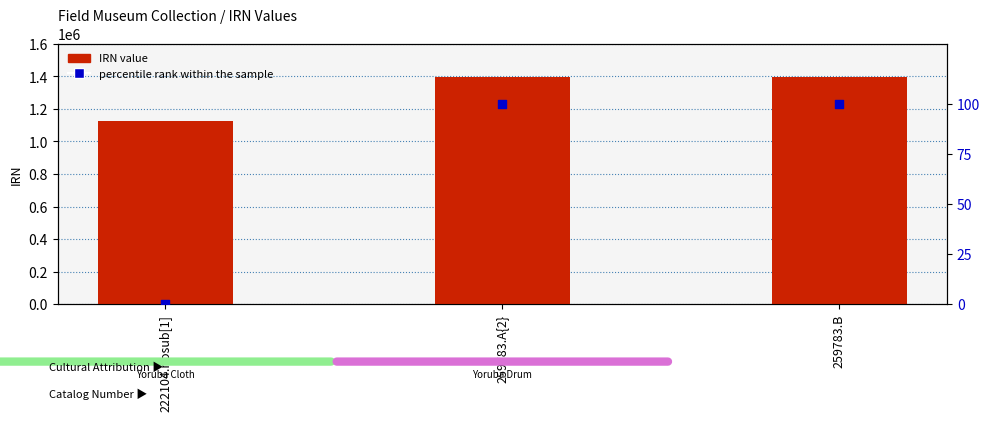

Which series reaches the minimum Y coordinate?

percentile rank within the sample